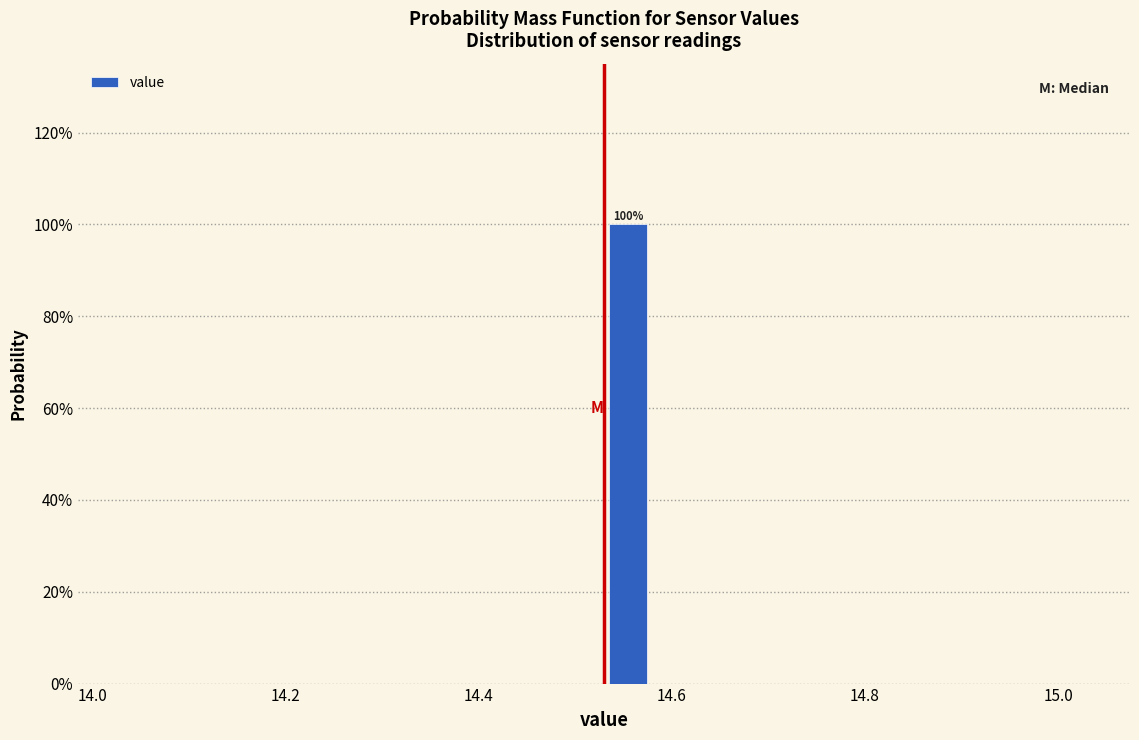

Read against the x-axis, roughly where is the centre of the tallest bar?

14.56